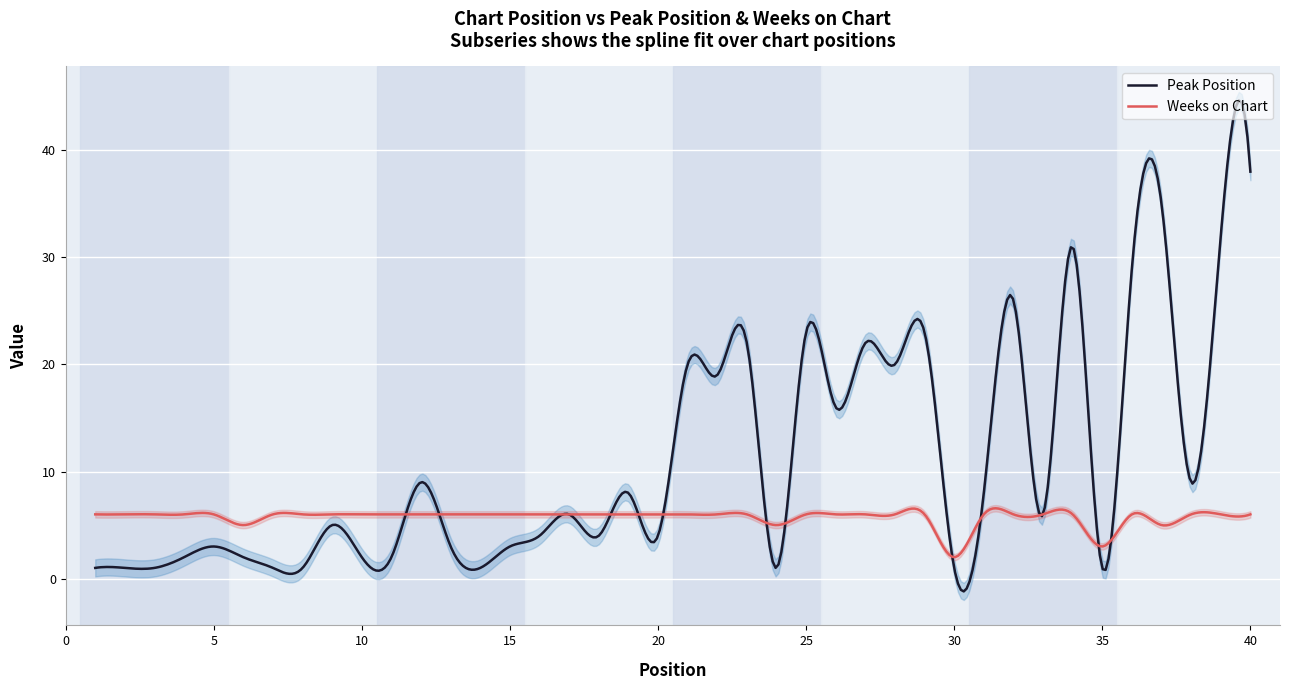

Which series has the largest range (max minus min)?

Peak Position